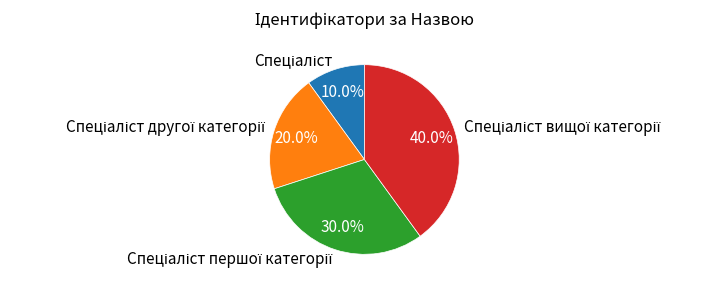

How many segments does this pie chart have?

4